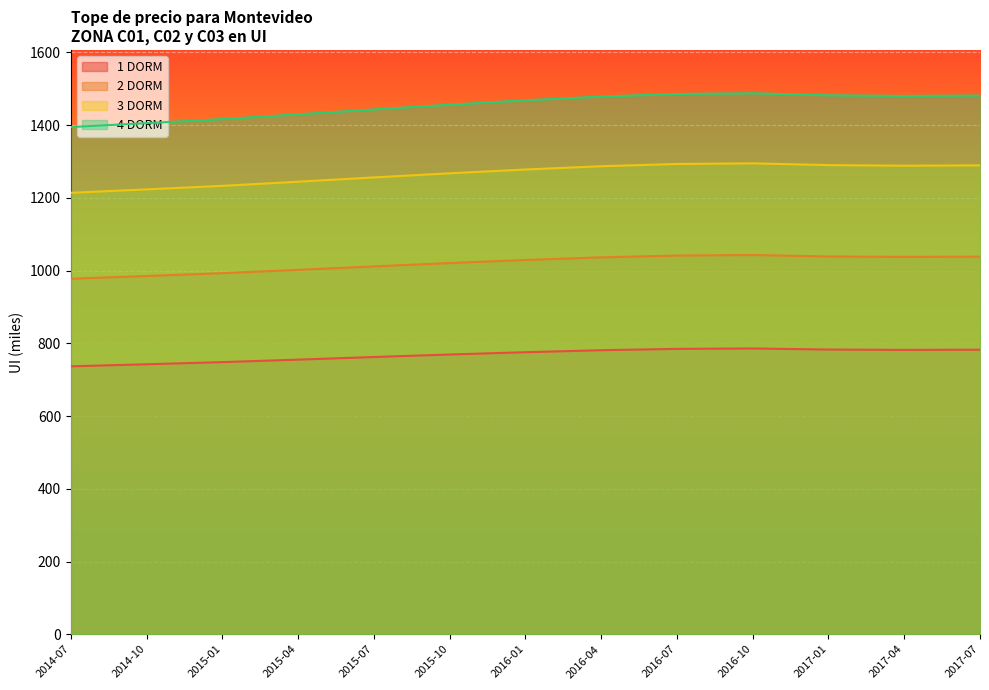

Where is 3 DORM nearest to the value 1254?

2015-07